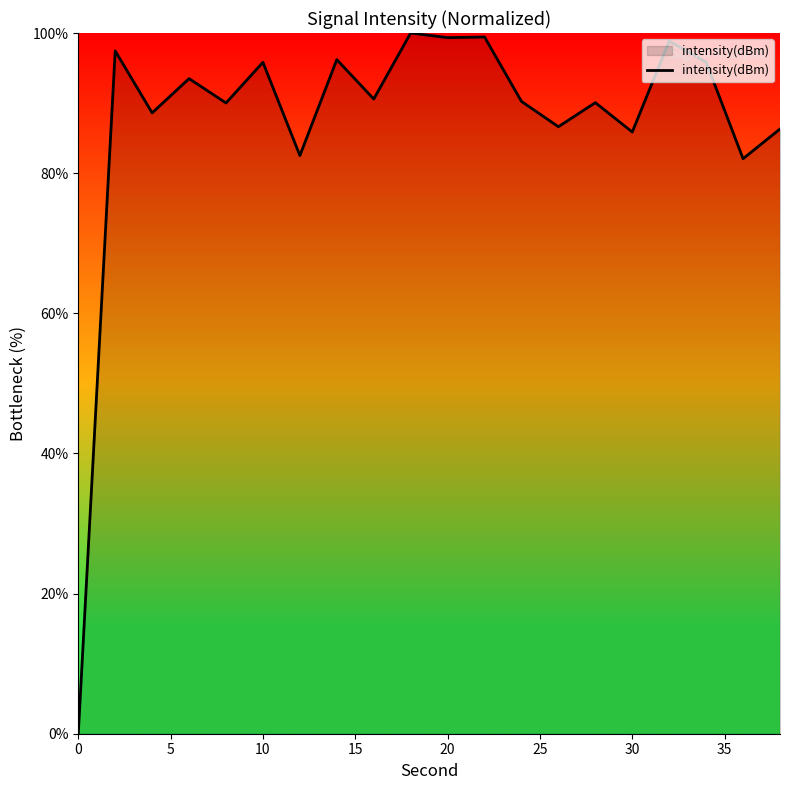

What is the maximum value shown in the chart?

100.0